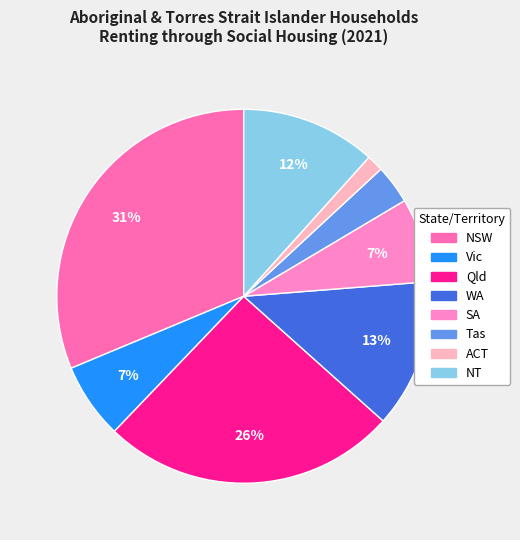

The Tas slice represents 17% of the pie. True or false?

False